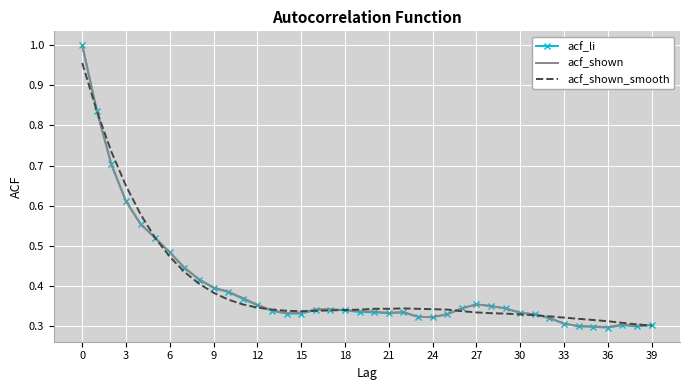

Which series has the largest range (max minus min)?

acf_li